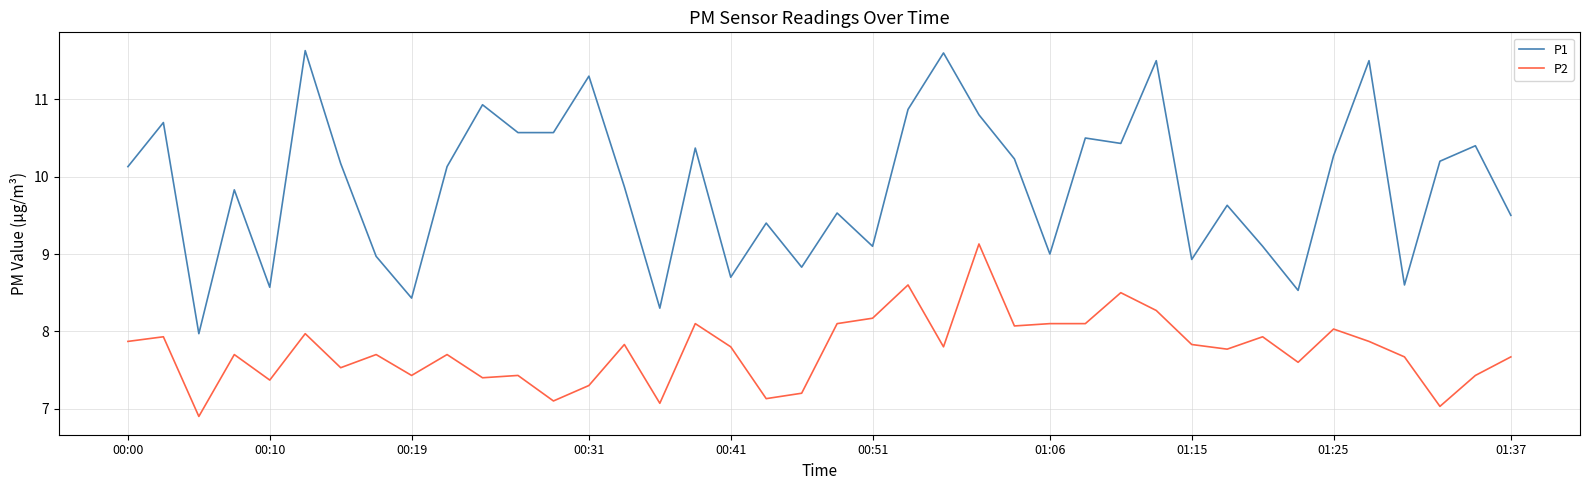

True or false: P2 and P1 intersect in this chart.

False